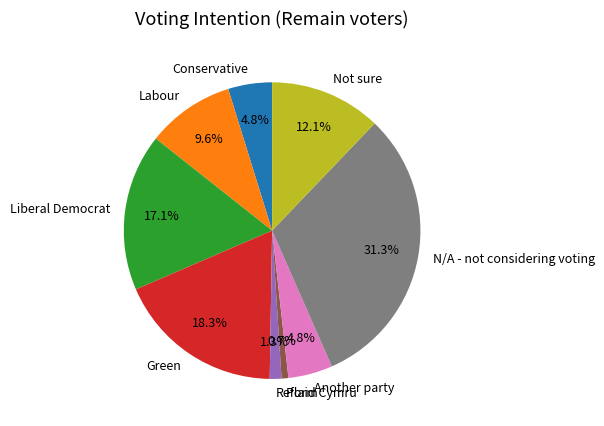

How many slices are in this pie chart?

9